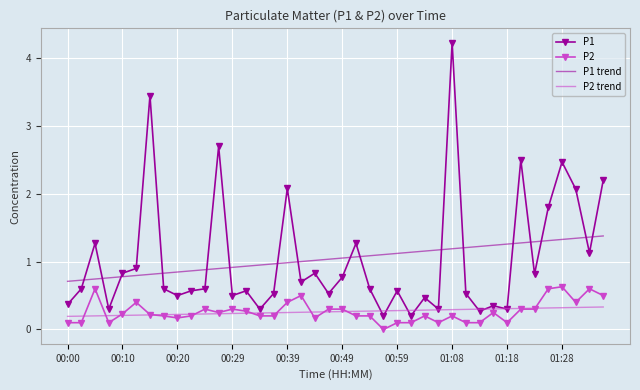

What is the highest value of the P2 series?

0.6